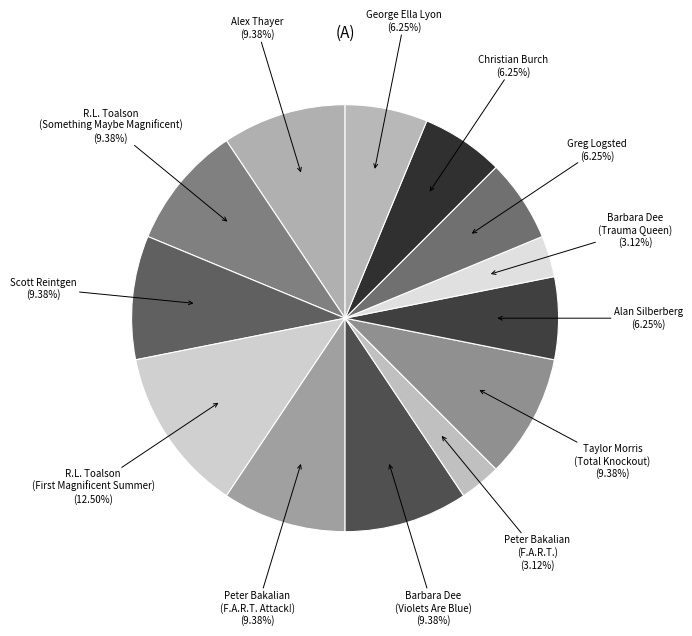

What is the largest slice in the pie chart?

R.L. Toalson (First Magnificent)